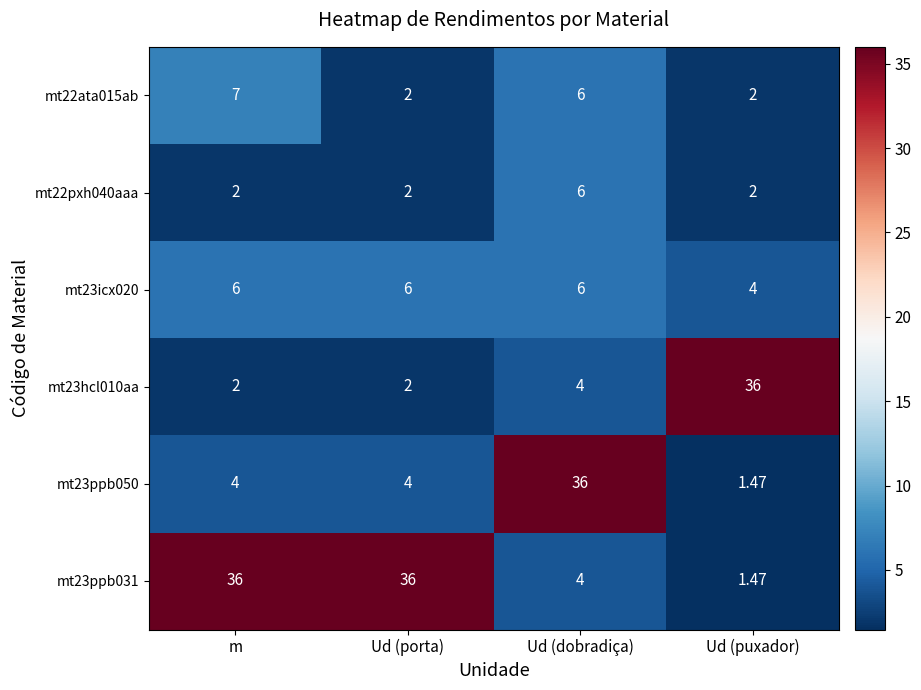

Which category has the highest value in the mt22ata015ab series?

m